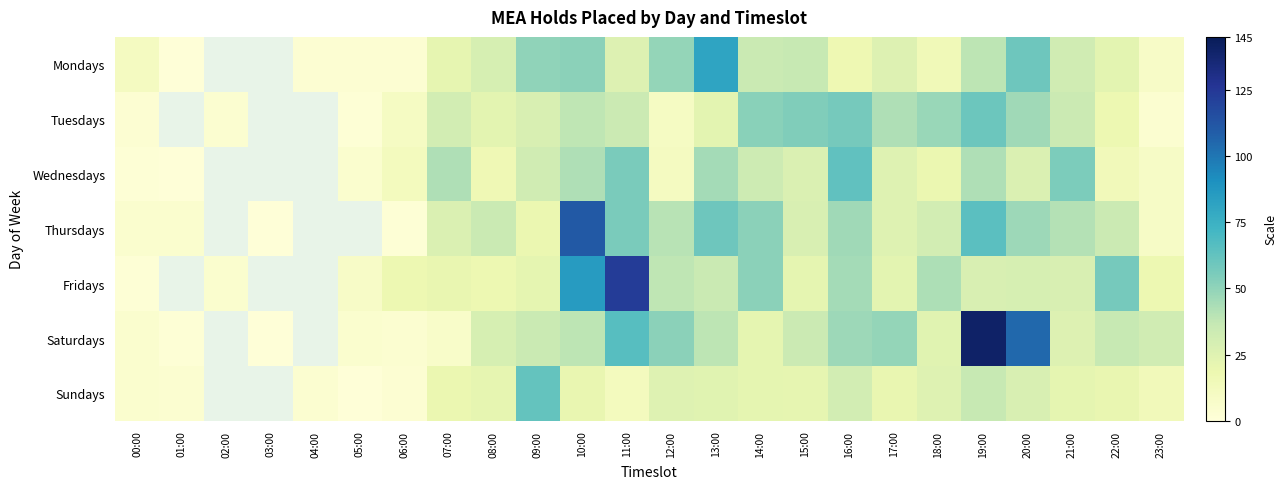

Which has a higher value, 16:00 or 06:00?

16:00